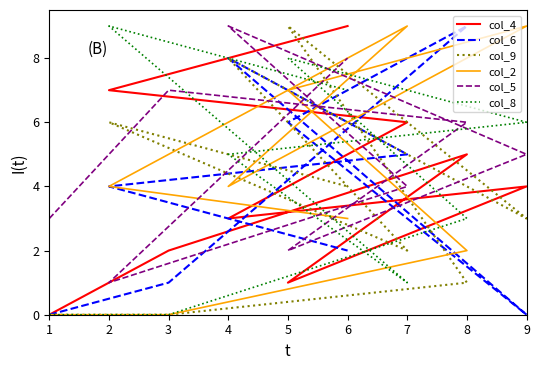

True or false: col_8 has more than 1 interior local peaks.

True